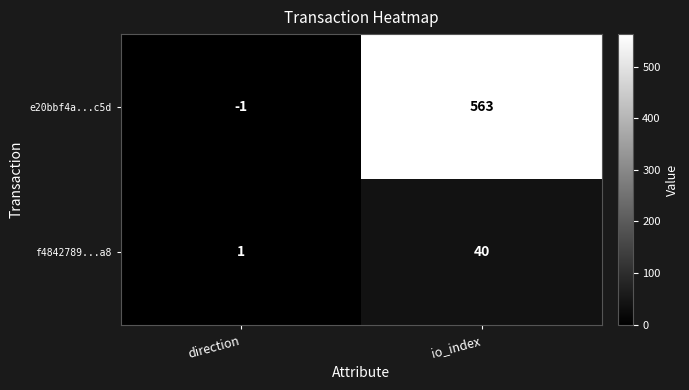

The e20bbf4a...c5d series shows 874 at io_index. True or false?

False